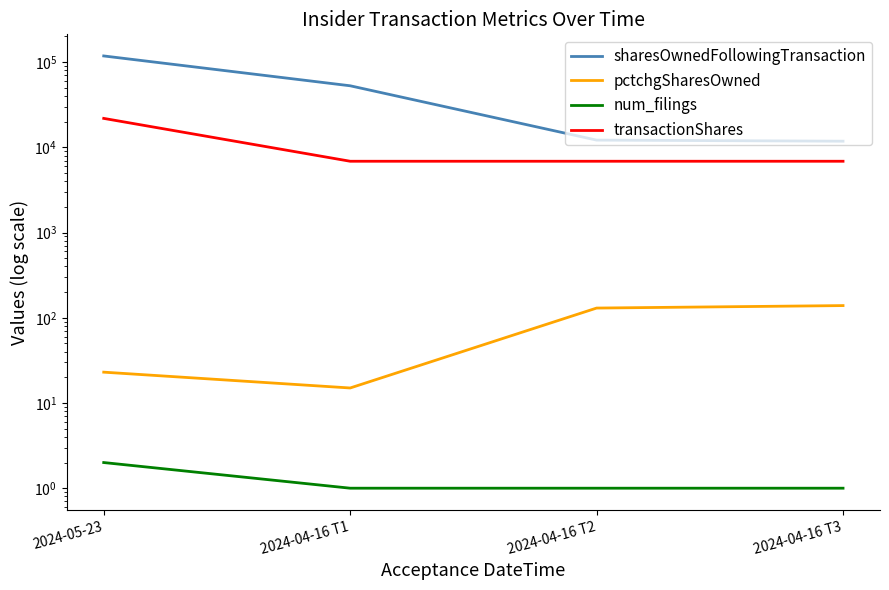

True or false: sharesOwnedFollowingTransaction has a value of 118201 at 2024-05-23.

True